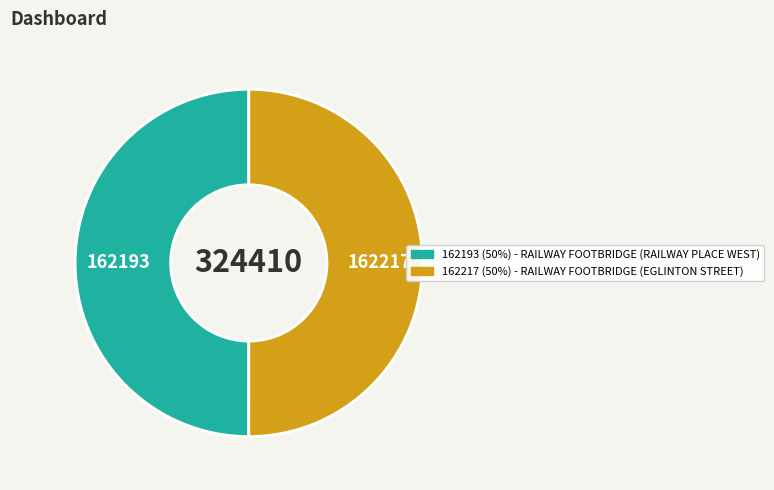

Which slice is the largest?

RAILWAY FOOTBRIDGE (EGLINTON STREET)